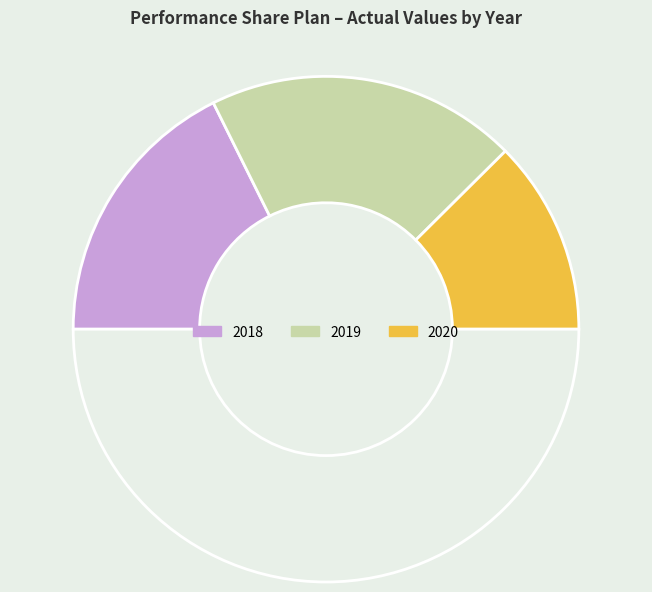

How many segments does this pie chart have?

4